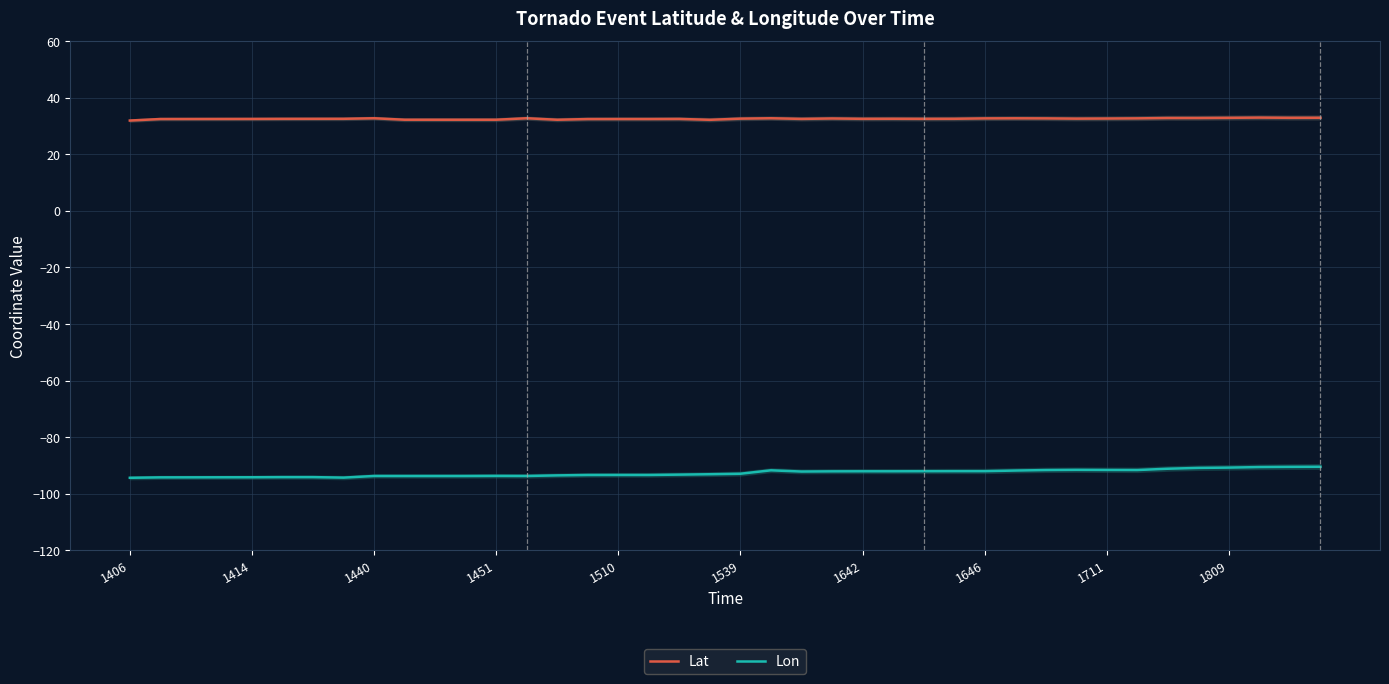

What is the total value across all series at 1406?

-62.5